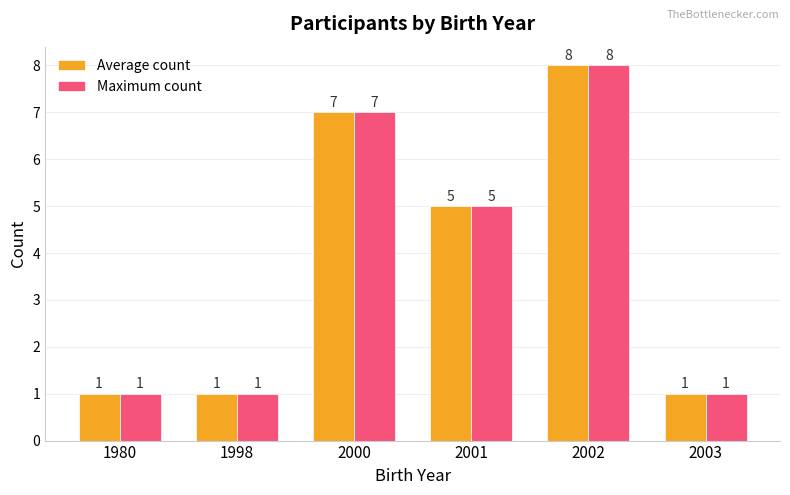

Is the value of Maximum count at 1998 greater than the value of Average count at 2002?

No